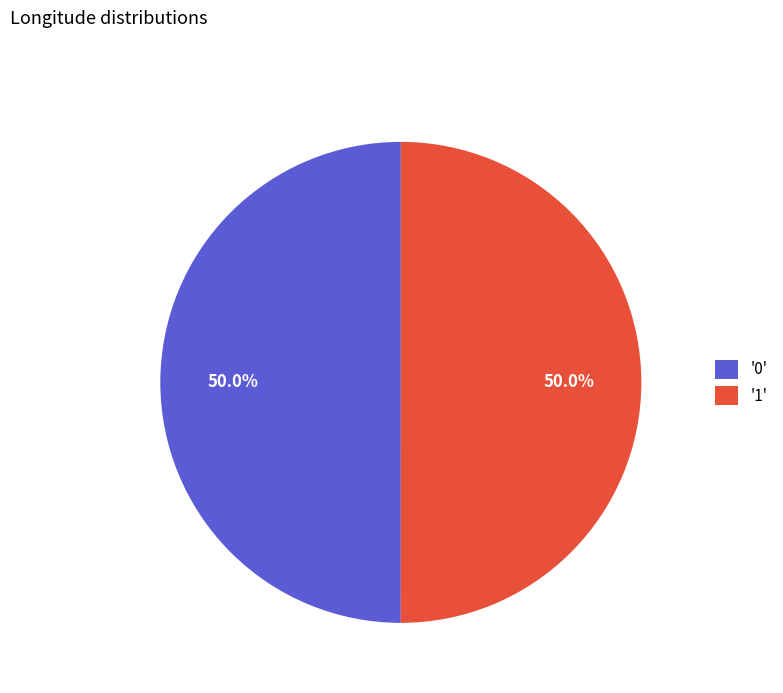

Approximately how many times larger is the value at '0' compared to '1'?

1.0